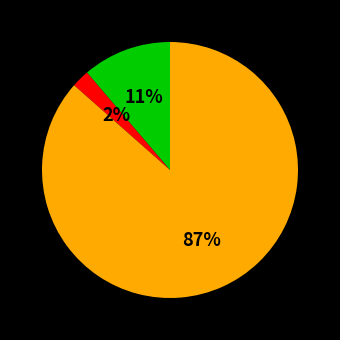

To the nearest percent, what is the average slice percentage?

33%